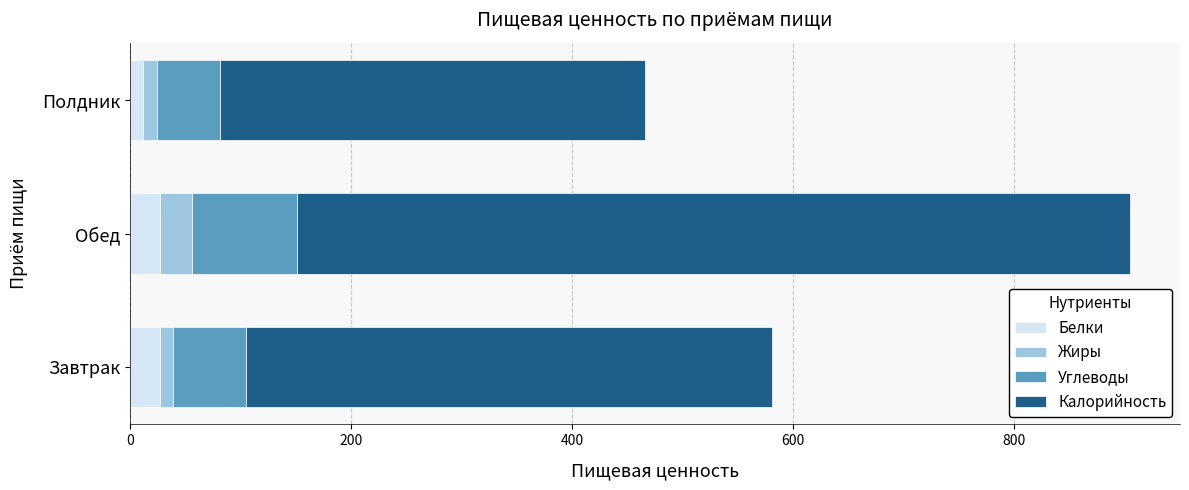

What is the maximum value for Белки?

27.5